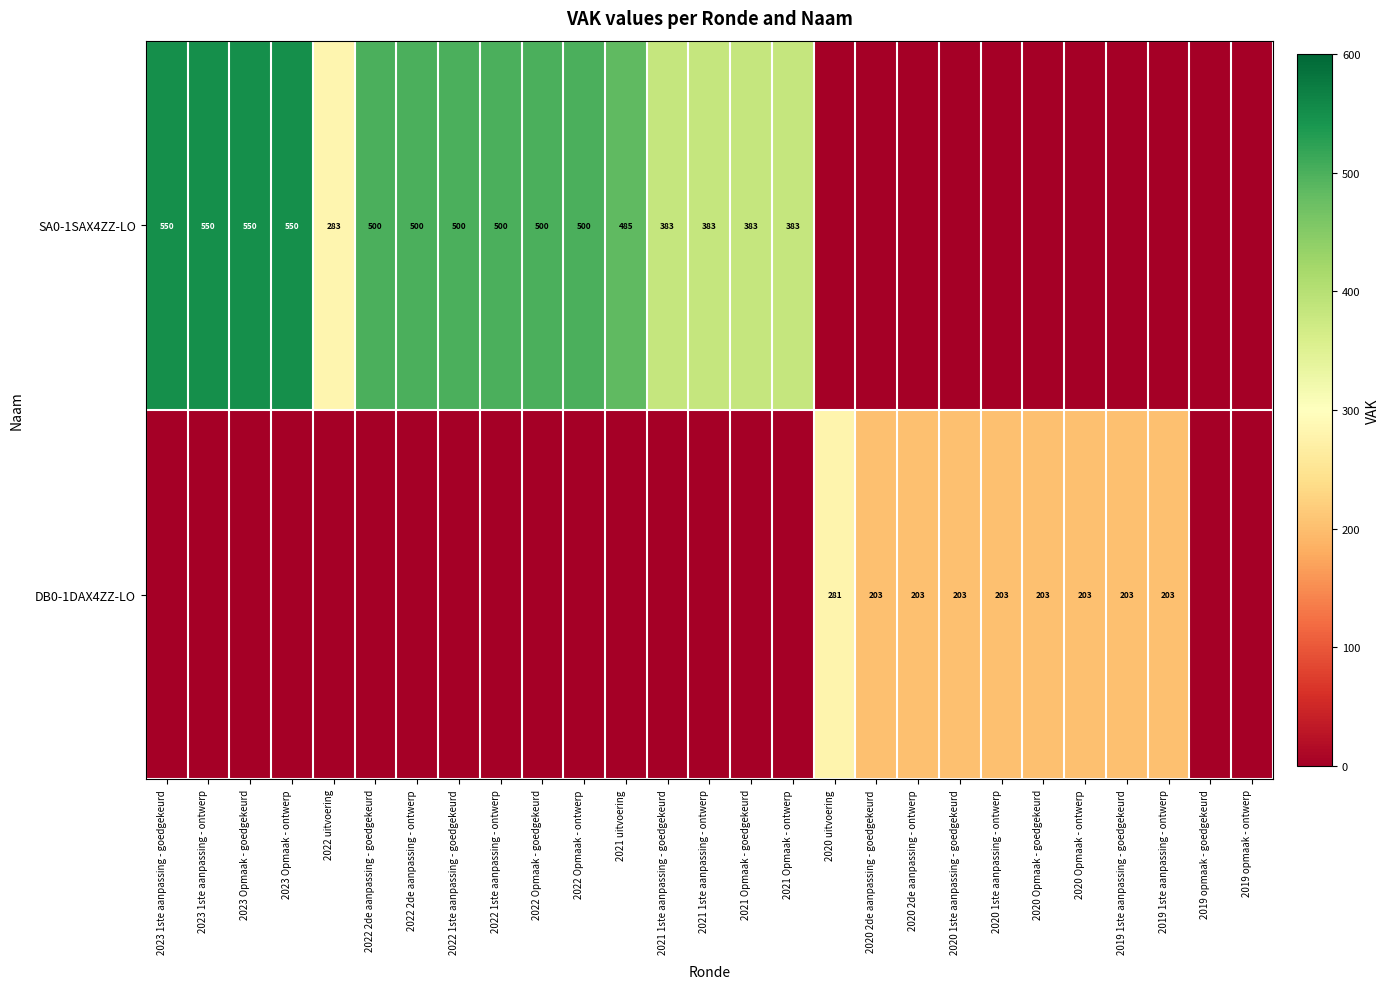

Which category has the highest value across all series?

2023 1ste aanpassing - goedgekeurd